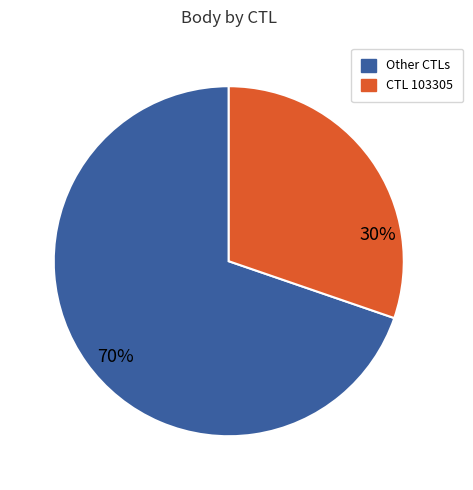

Is there any slice that represents more than half of the pie?

Yes